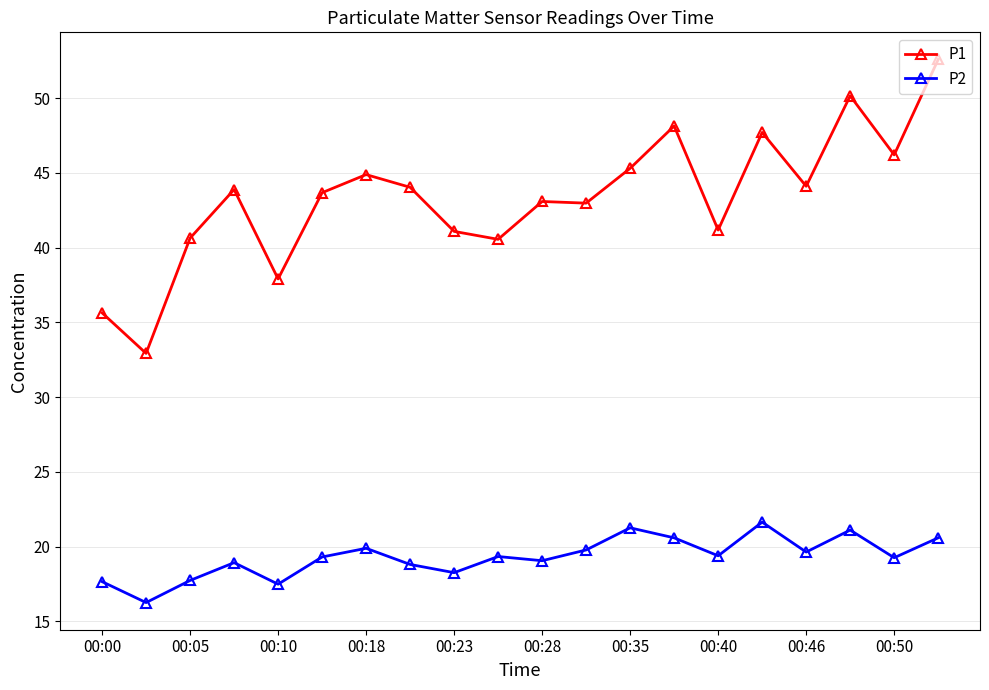

What is the highest value of the P1 series?

52.6